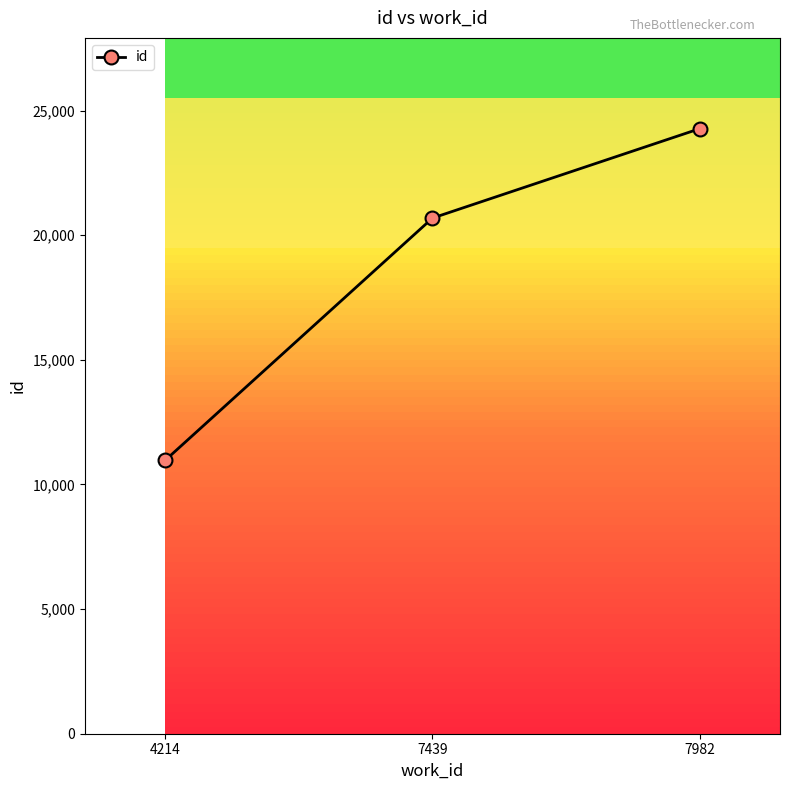

Reading left to right, extract all data points from this chart.

4214=10965	7439=20685	7982=24273